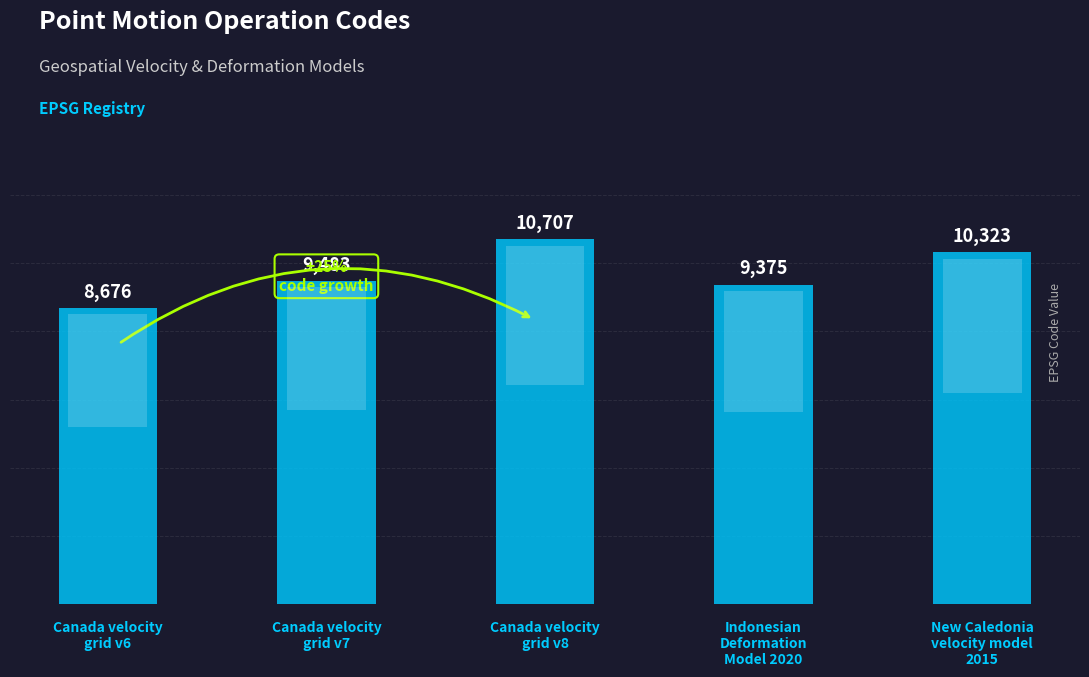

Which has a higher value, Indonesian
Deformation
Model 2020 or New Caledonia
velocity model
2015?

New Caledonia
velocity model
2015